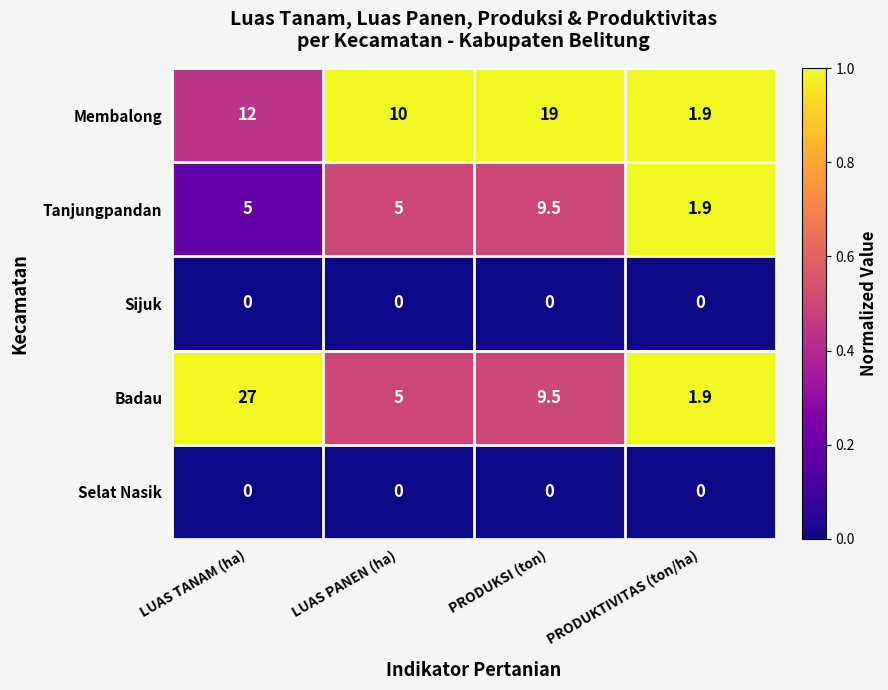

What is the total value across all series at LUAS PANEN (ha)?

20.0